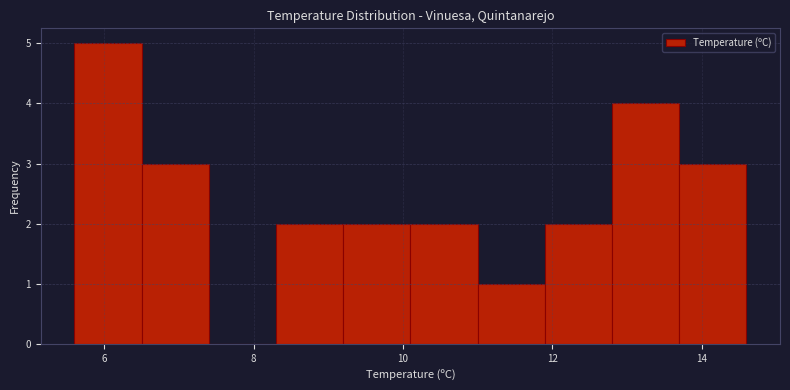

Reading left to right, transcribe this chart: for each bar, give the range it covers on the x-axis and its height. Neither the bar edges nor the heights are printed on the chart, so give them approximately, as read against the axes.

5.6 to 6.5: 5
6.5 to 7.4: 3
7.4 to 8.3: 0
8.3 to 9.2: 2
9.2 to 10.1: 2
10.1 to 11.0: 2
11.0 to 11.9: 1
11.9 to 12.8: 2
12.8 to 13.7: 4
13.7 to 14.6: 3